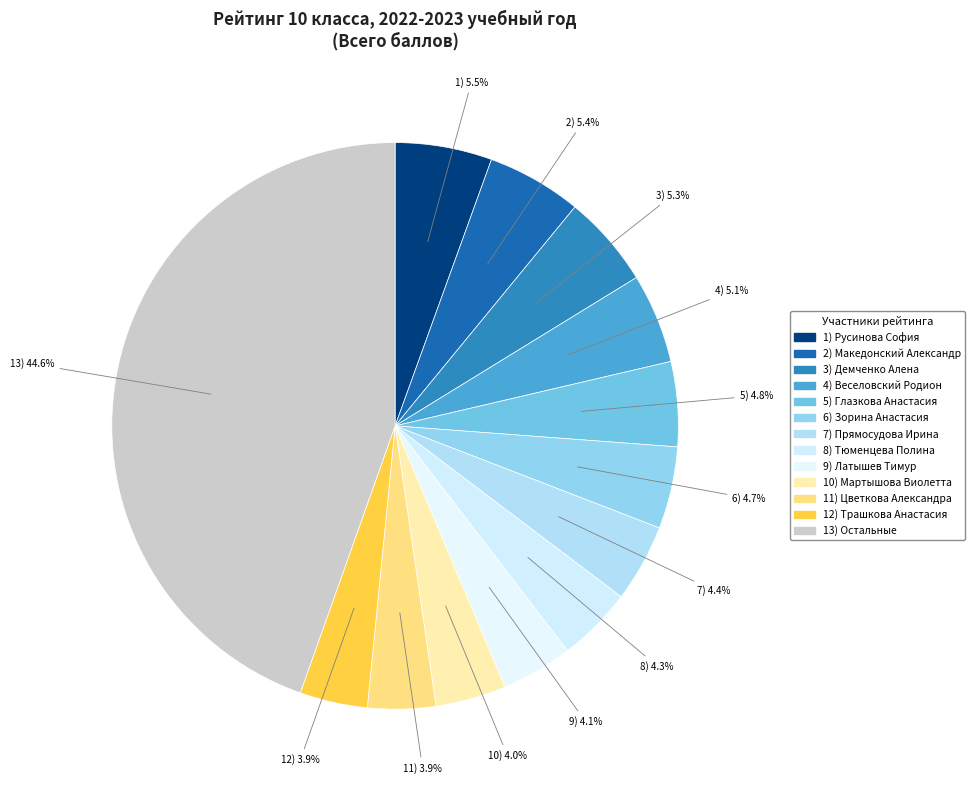

Count the number of slices in the pie.

13